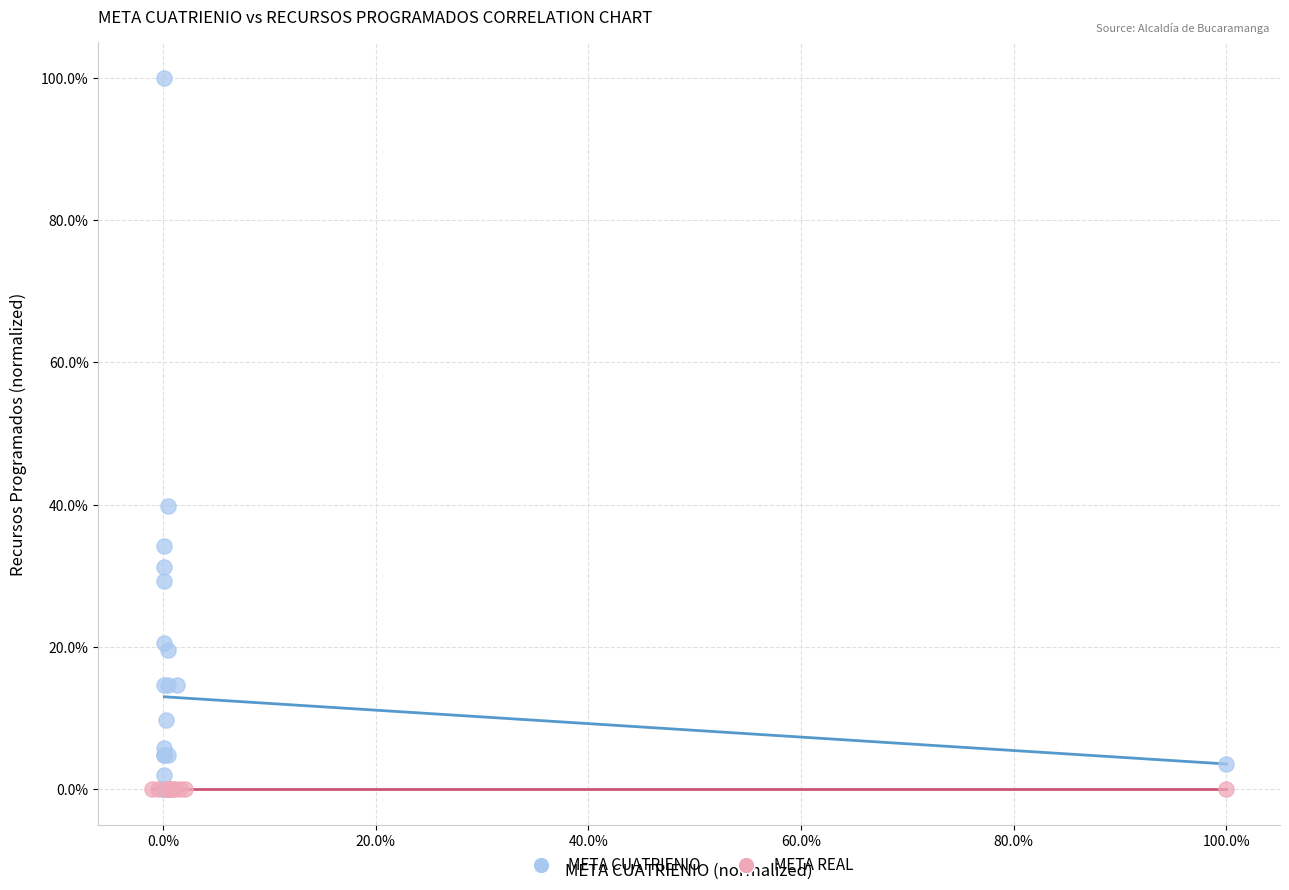

Which series reaches the maximum Y coordinate?

META CUATRIENIO